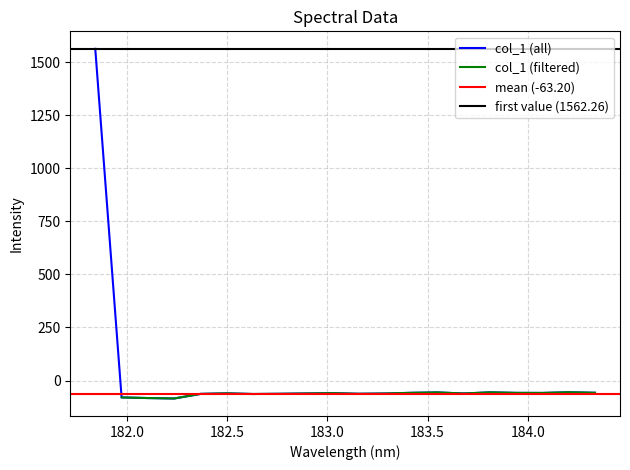

Where is the first local minimum?

182.2359681898